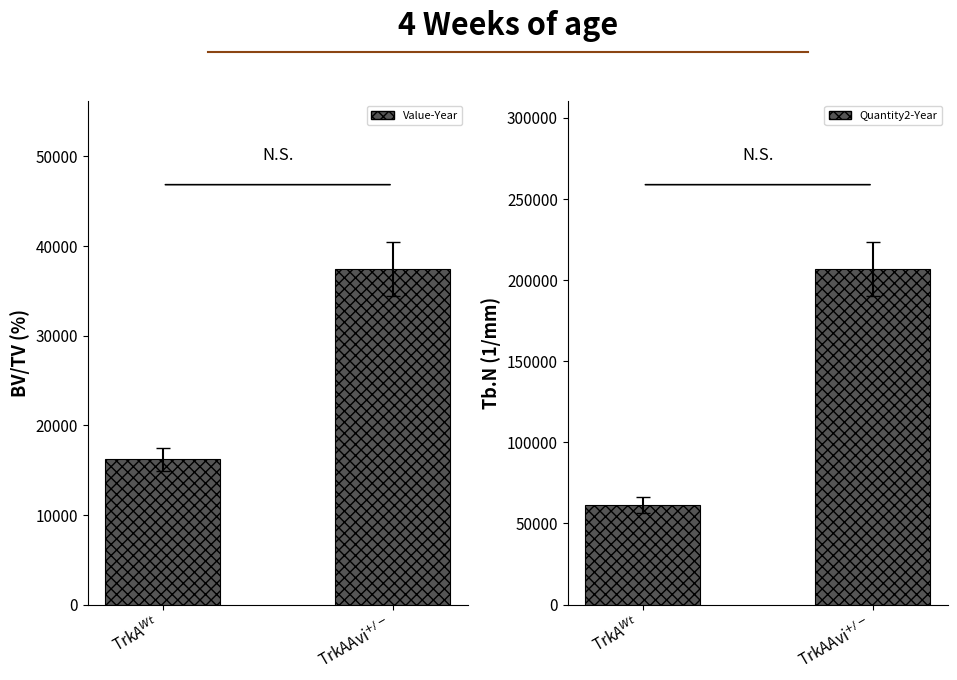

Read the Quantity2-Year value at TrkA$^{Wt}$.

61488